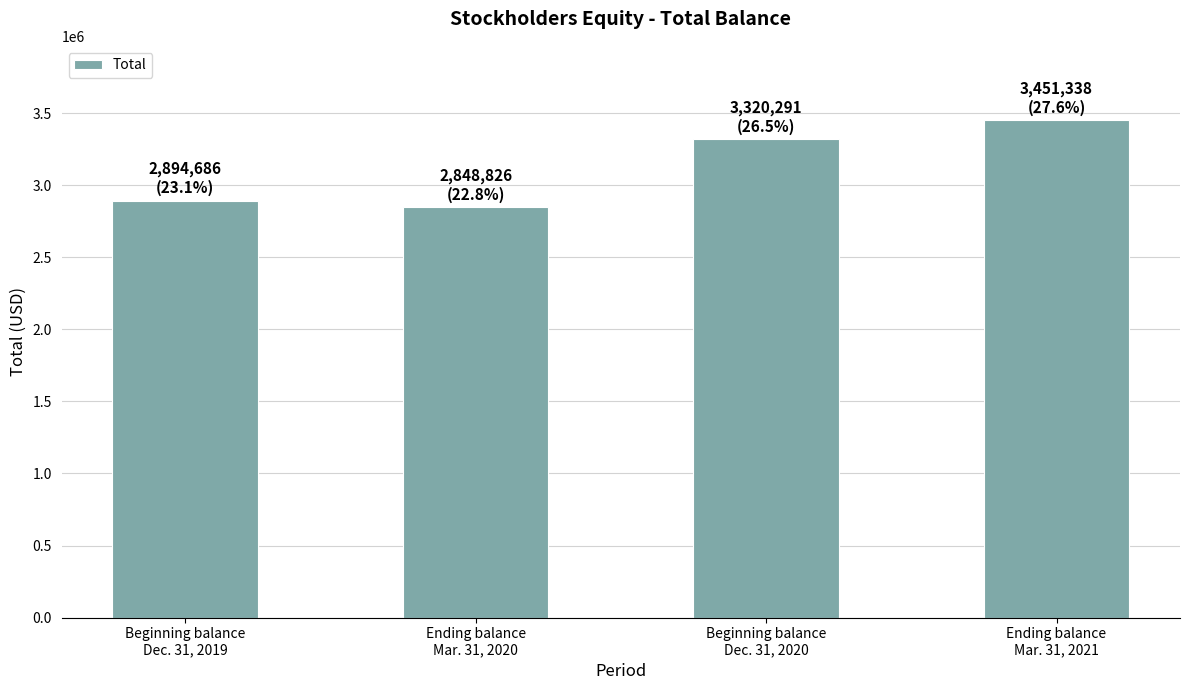

Reading right to left, what are all the values shown in this chart?

Ending balance
Mar. 31, 2021=3451338	Beginning balance
Dec. 31, 2020=3320291	Ending balance
Mar. 31, 2020=2848826	Beginning balance
Dec. 31, 2019=2894686